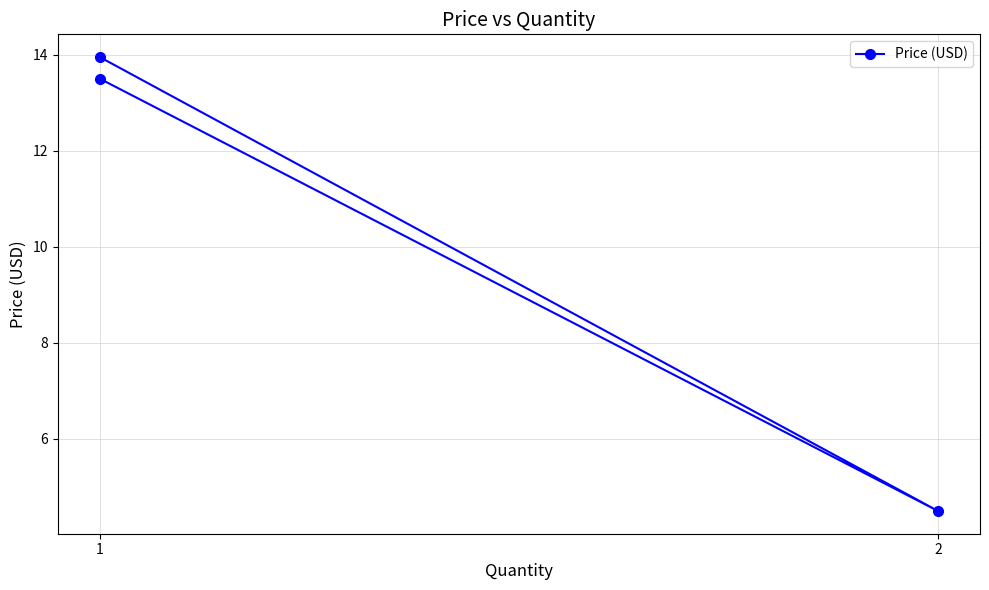

What is the value of the 2nd point from the left?

4.5